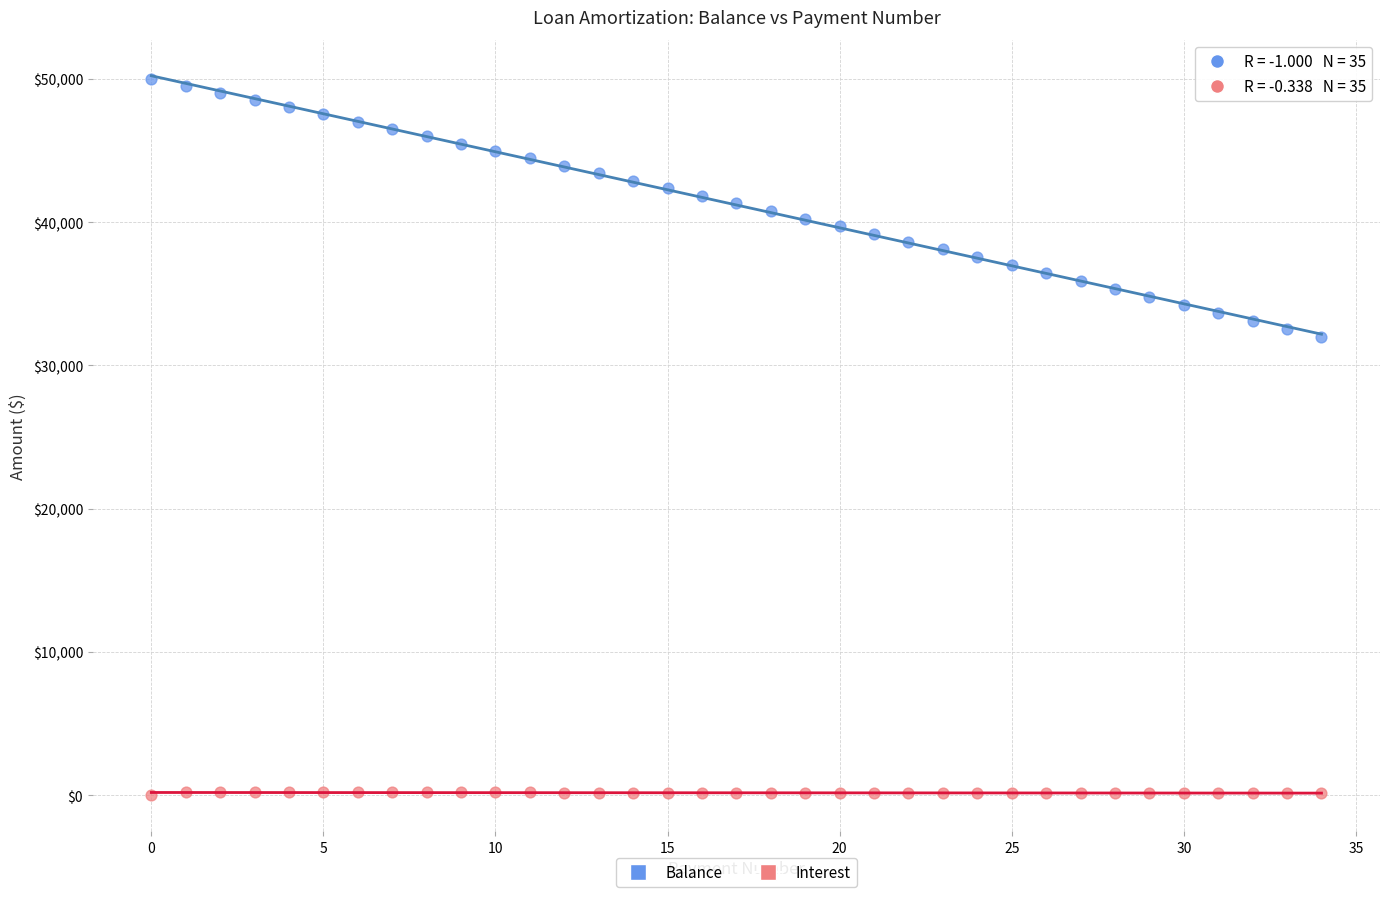

Which series has the largest Y range (max minus min)?

Balance